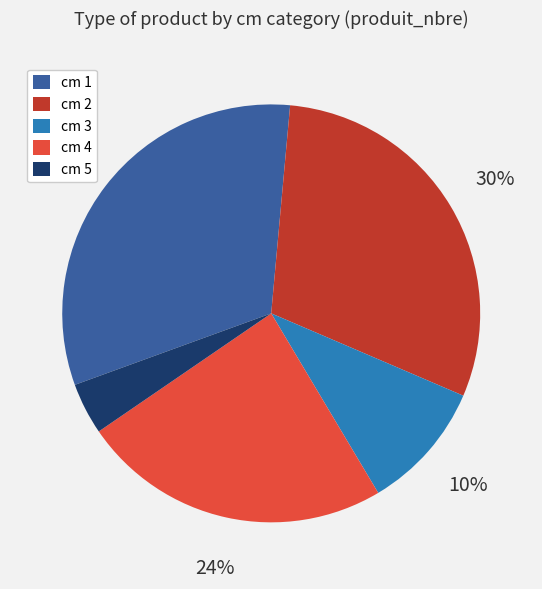

To the nearest percent, what is the difference between the largest and smallest slice percentages?

28%